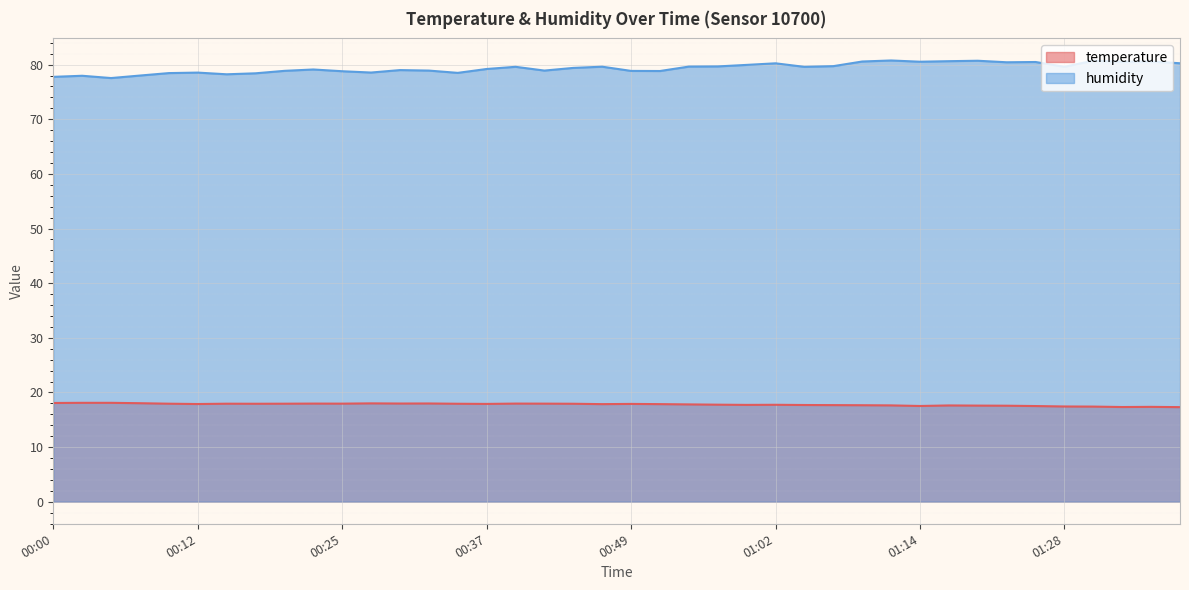

Where is the first local minimum for humidity?

00:05